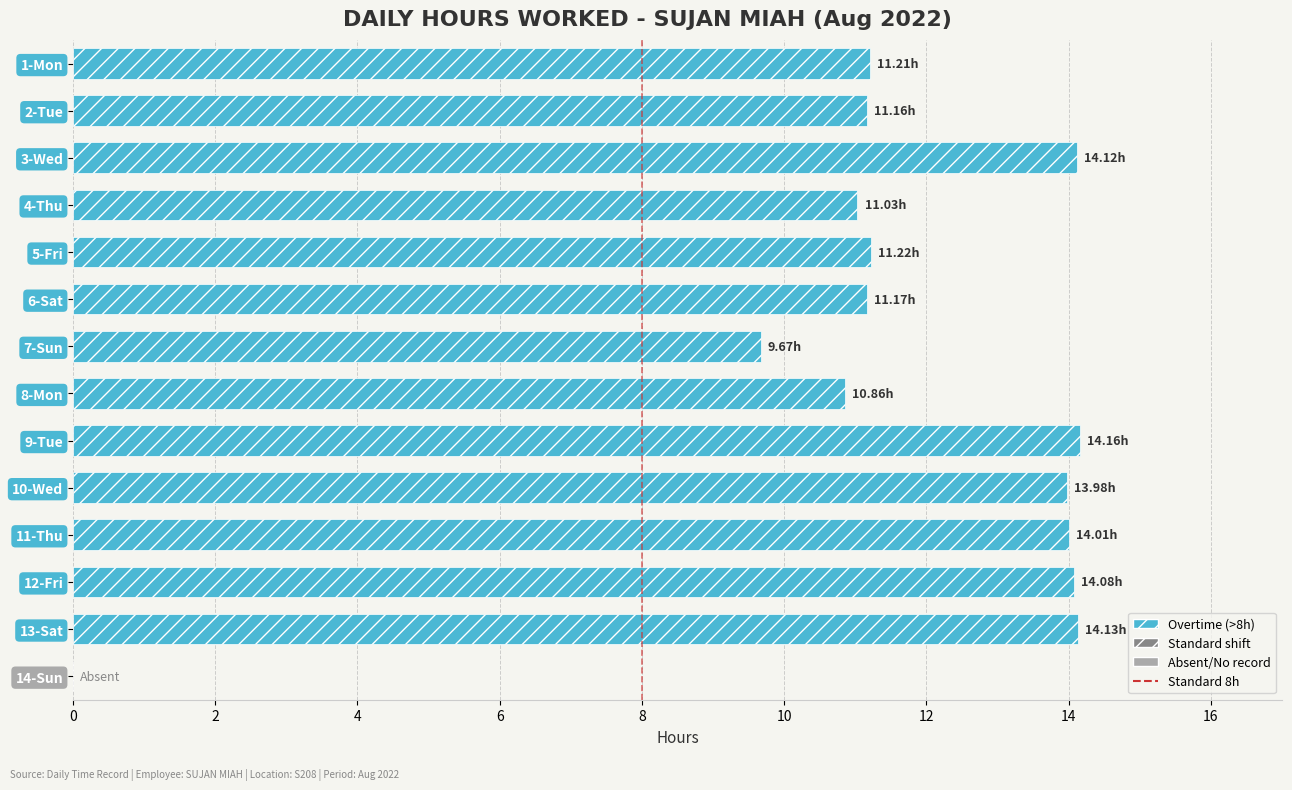

What is the sum of all values?

160.8